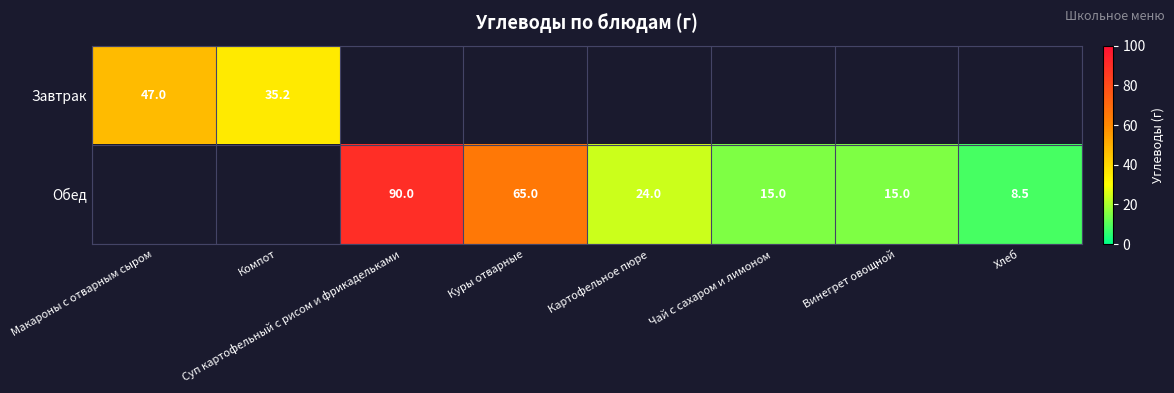

True or false: Обед has a value of 20.1 at Винегрет овощной.

False